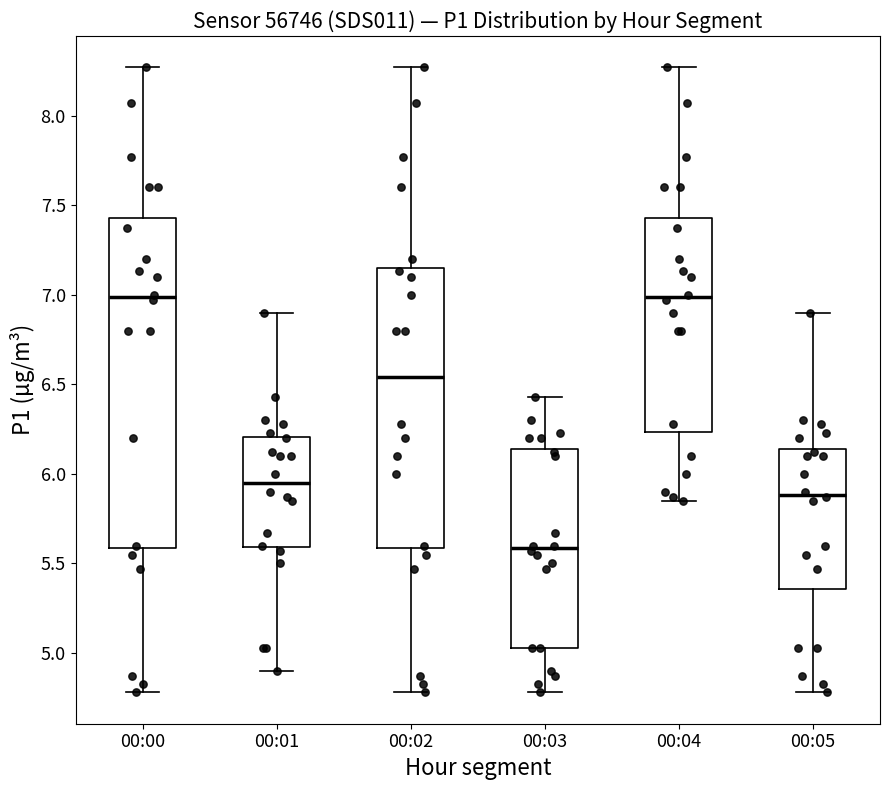

Which box has the lowest median line?

00:03